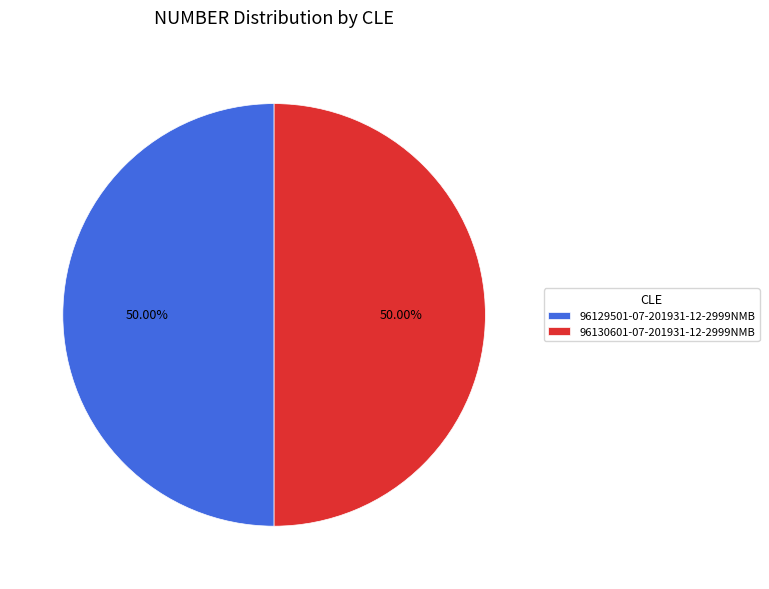

True or false: 96129501-07-201931-12-2999NMB accounts for 42% of the total.

False